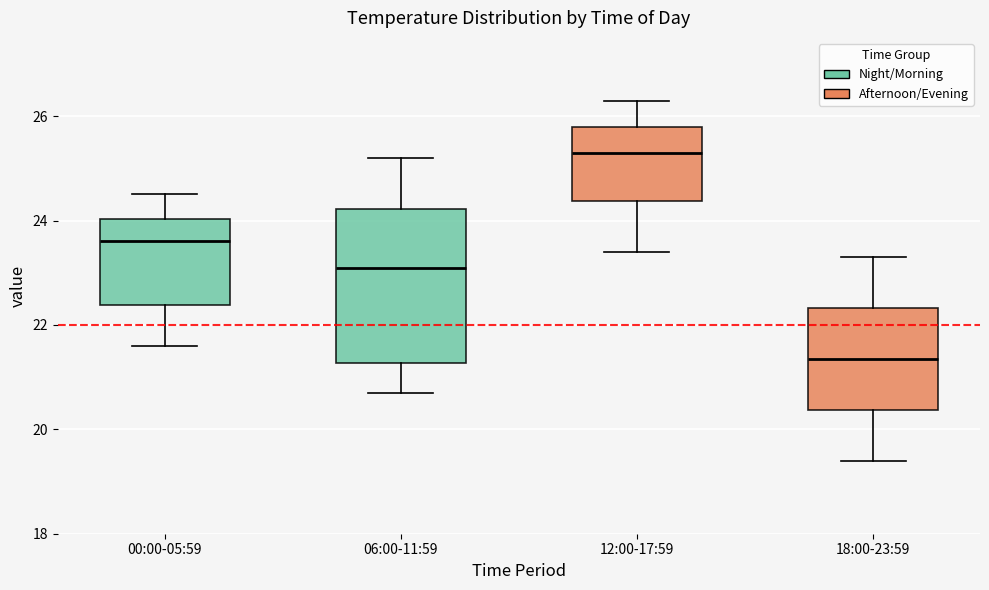

Which box is the tallest, from its lower edge to its upper edge?

06:00-11:59